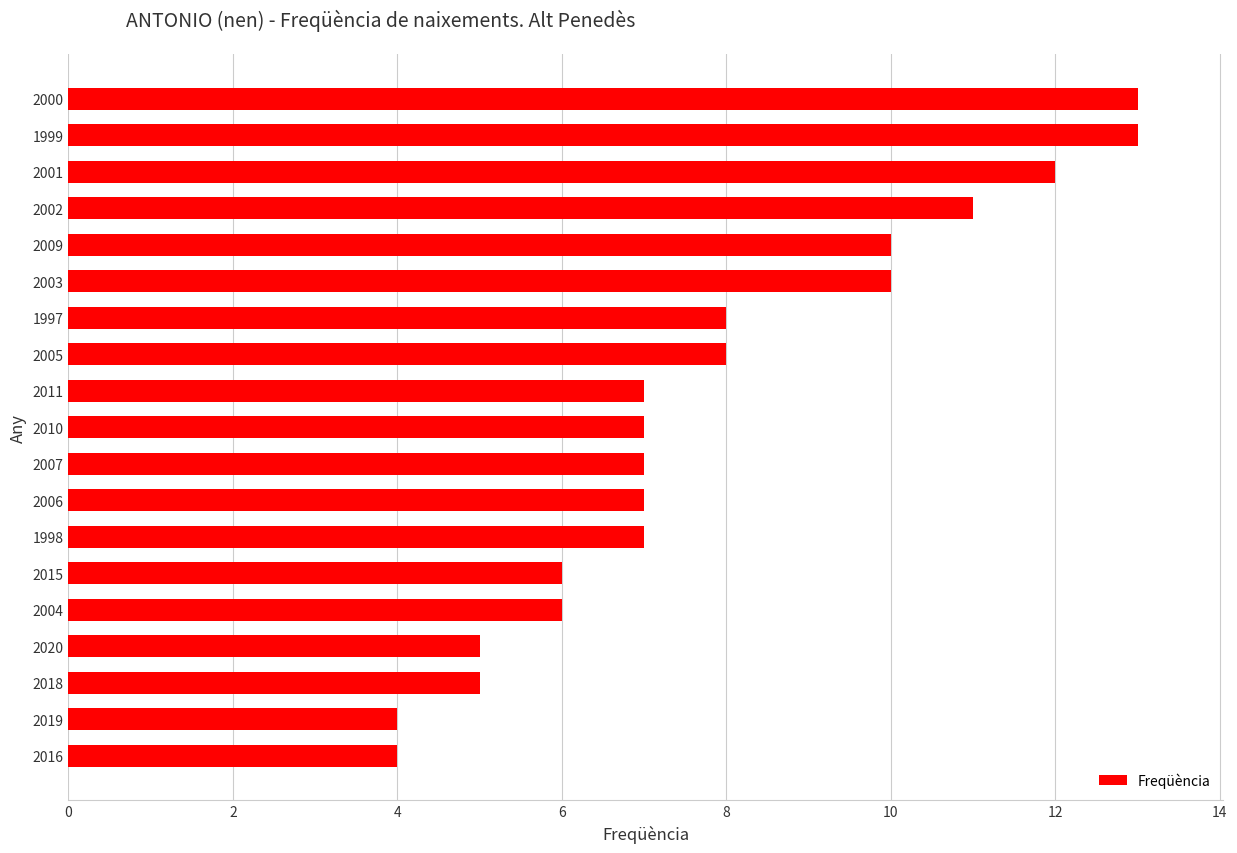

The value at 2009 is 10. True or false?

True